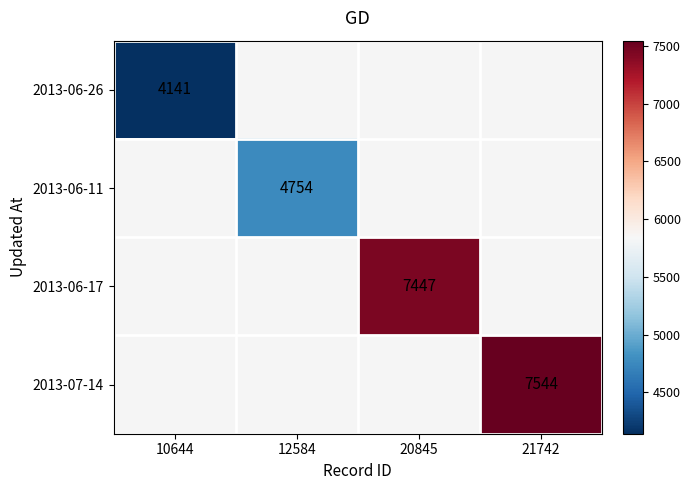

The 2013-06-11 series shows 4754 at 12584. True or false?

True